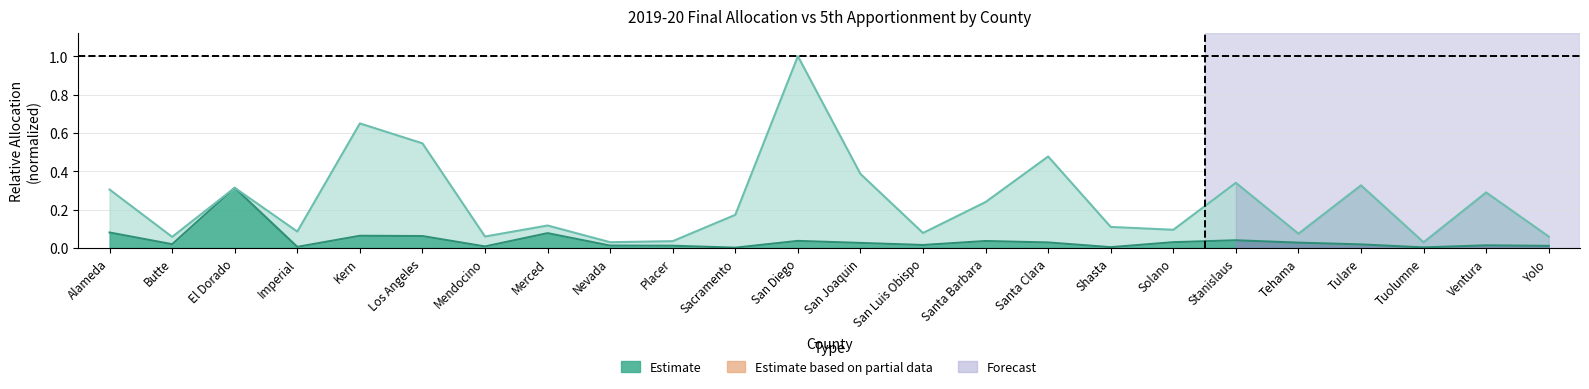

Does the chart display data point markers on the line(s)?

No